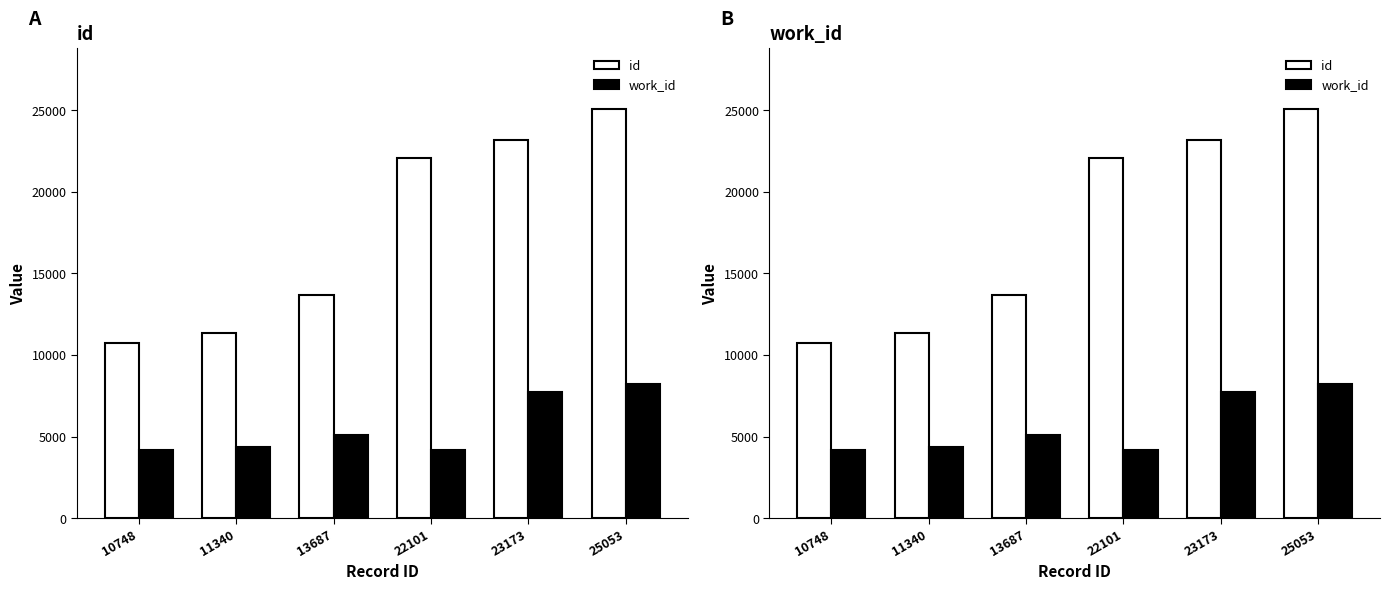

The value of id at 10748 is 10748. True or false?

True